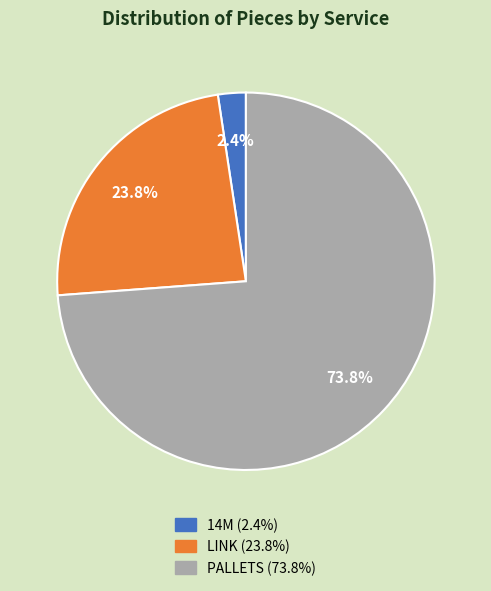

Which slice is the smallest?

14M